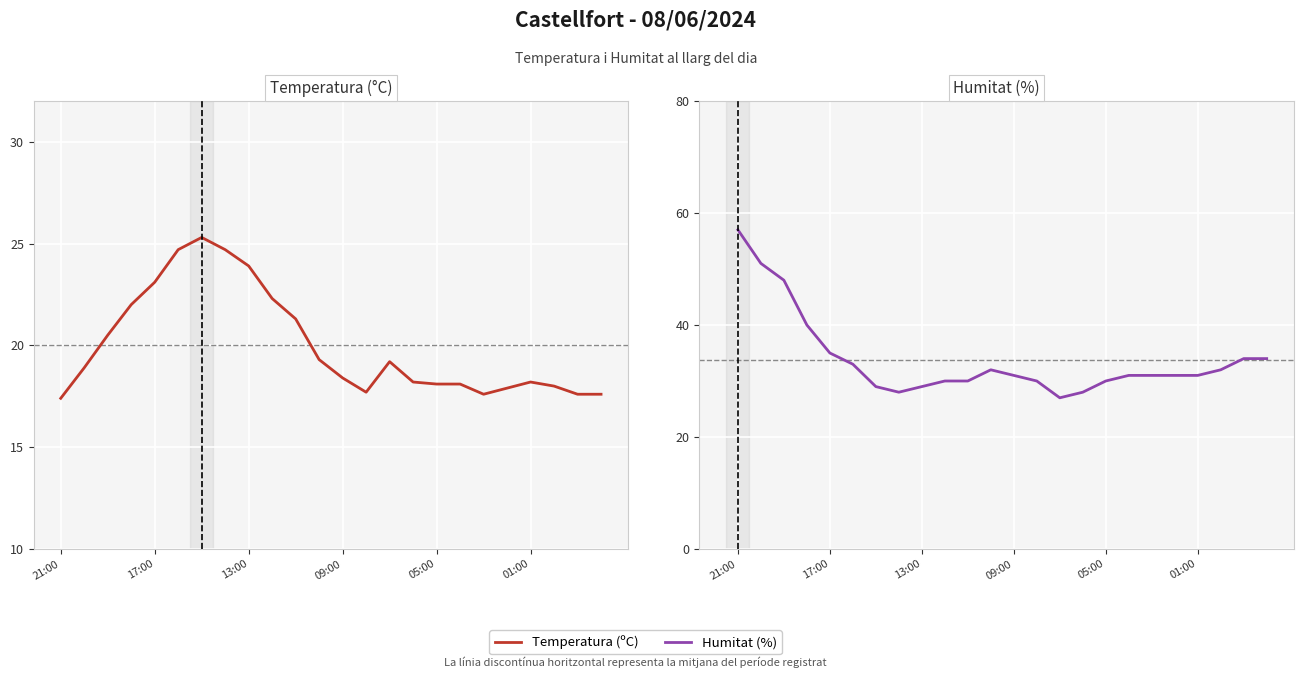

True or false: Humitat (%) has more than 1 points higher than both neighbors.

False